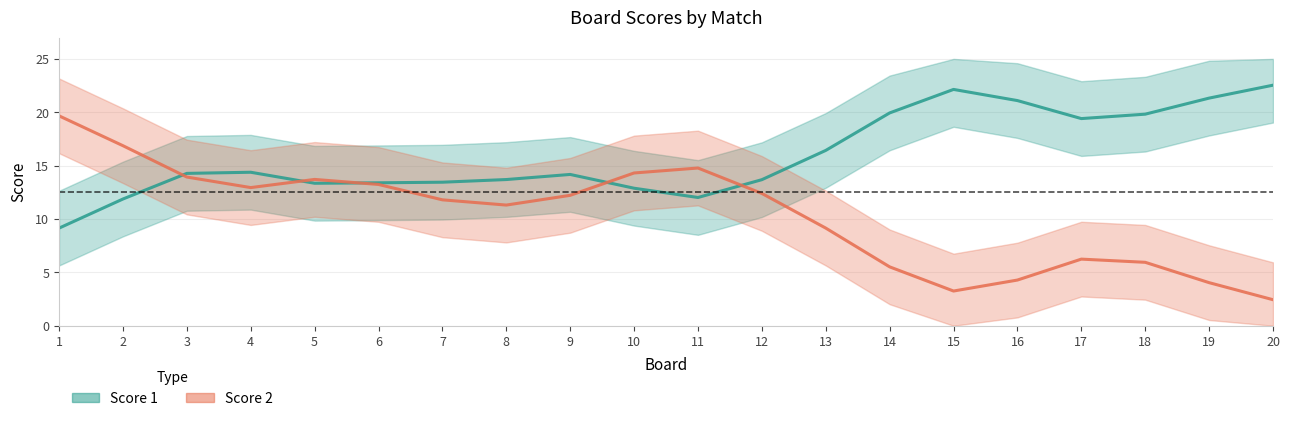

What is the maximum value shown in the chart?

22.5